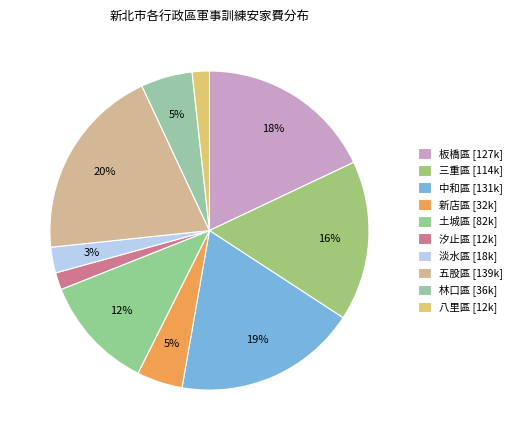

What is the total percentage of 三重區 and 汐止區?

18.0%